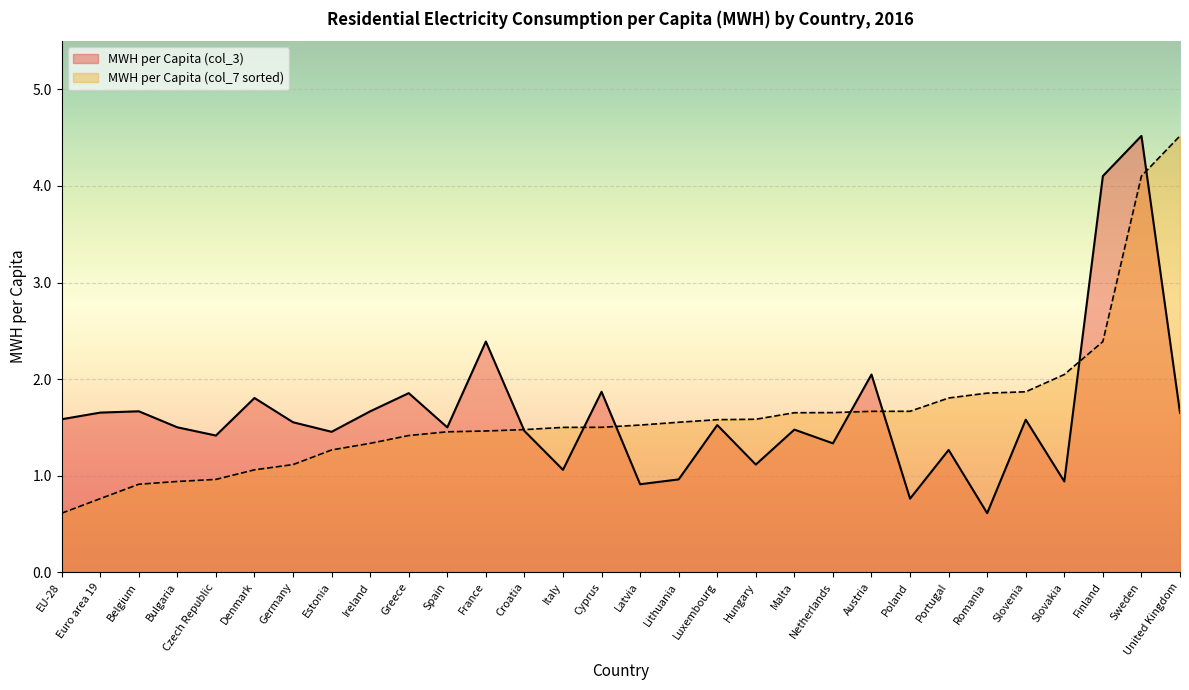

At how many categories does at least one series exceed 1?

30